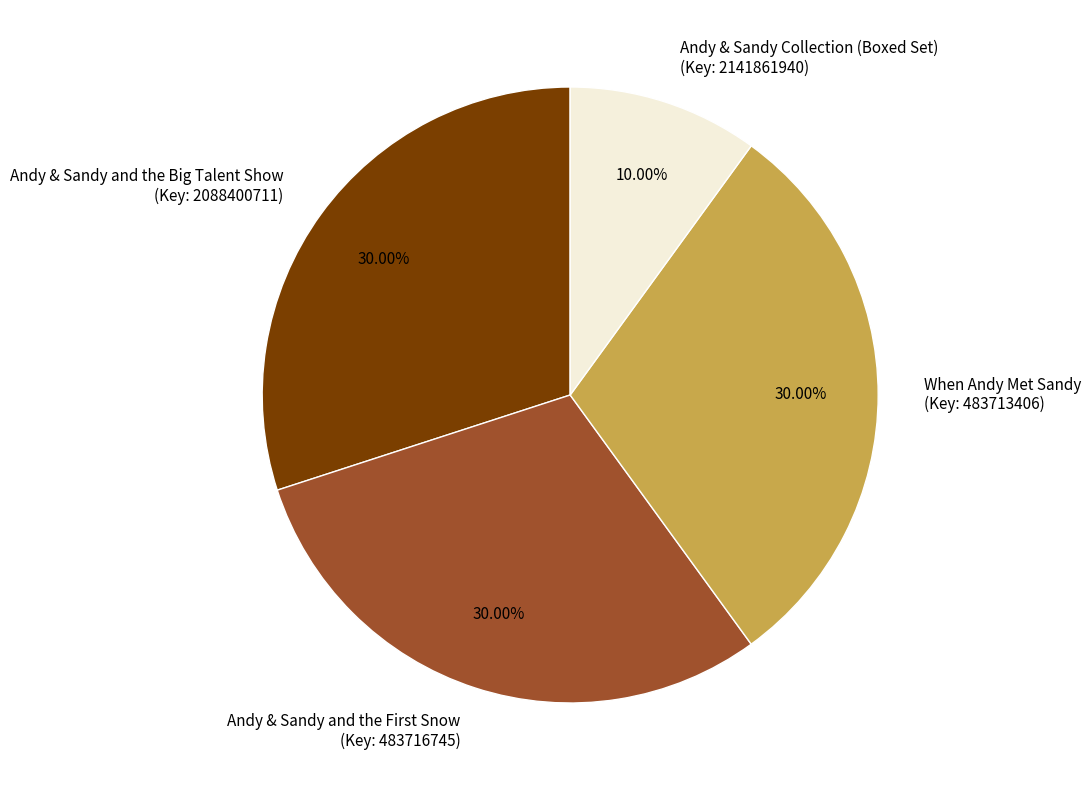

Is there any slice that represents more than half of the pie?

No